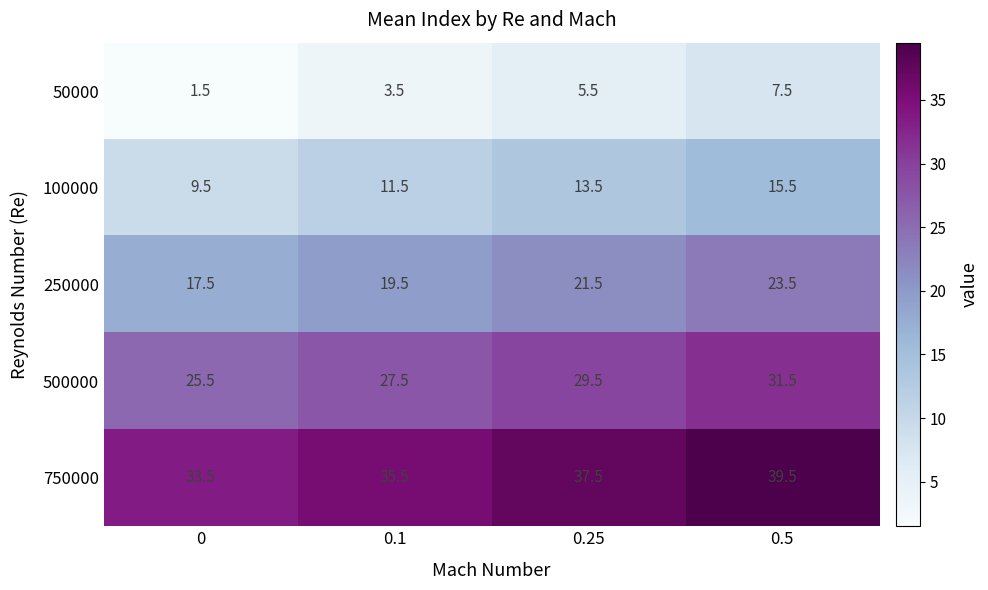

What is the total value across all series at 0.1?

97.5